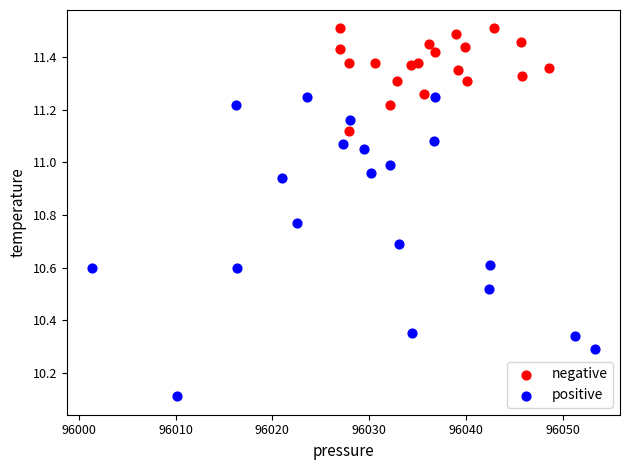

Which series contains the highest Y value?

negative